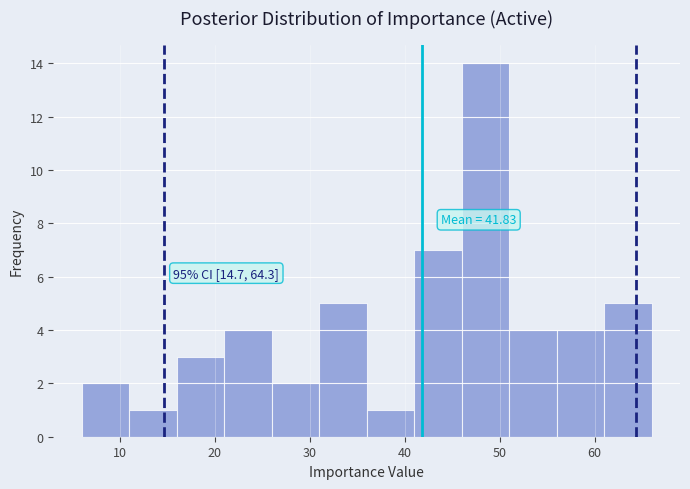

Which range on the x-axis has the tallest bar?

46 to 51